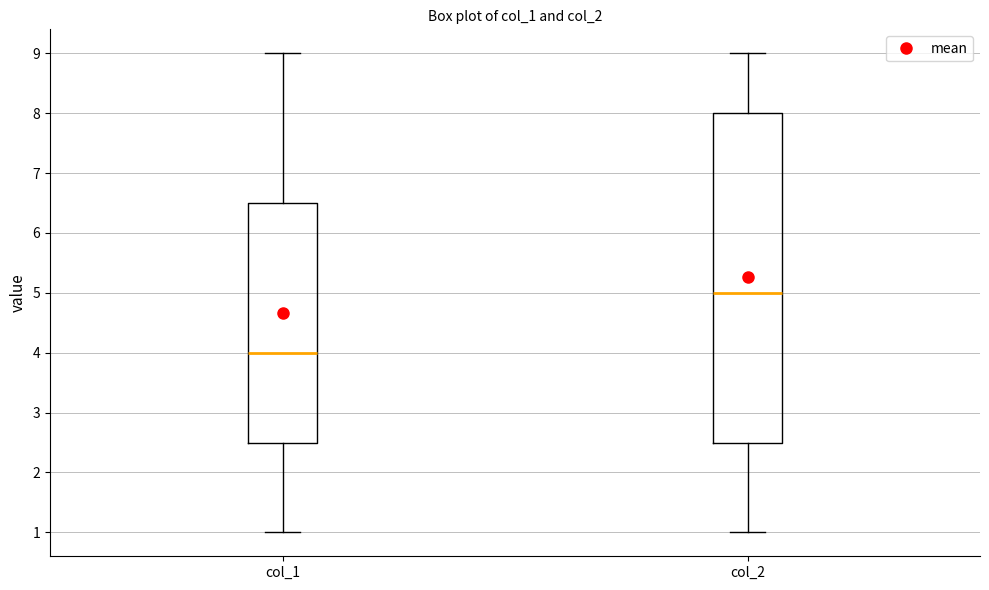

Comparing the boxes themselves (not the whiskers), which one is the tallest?

col_2